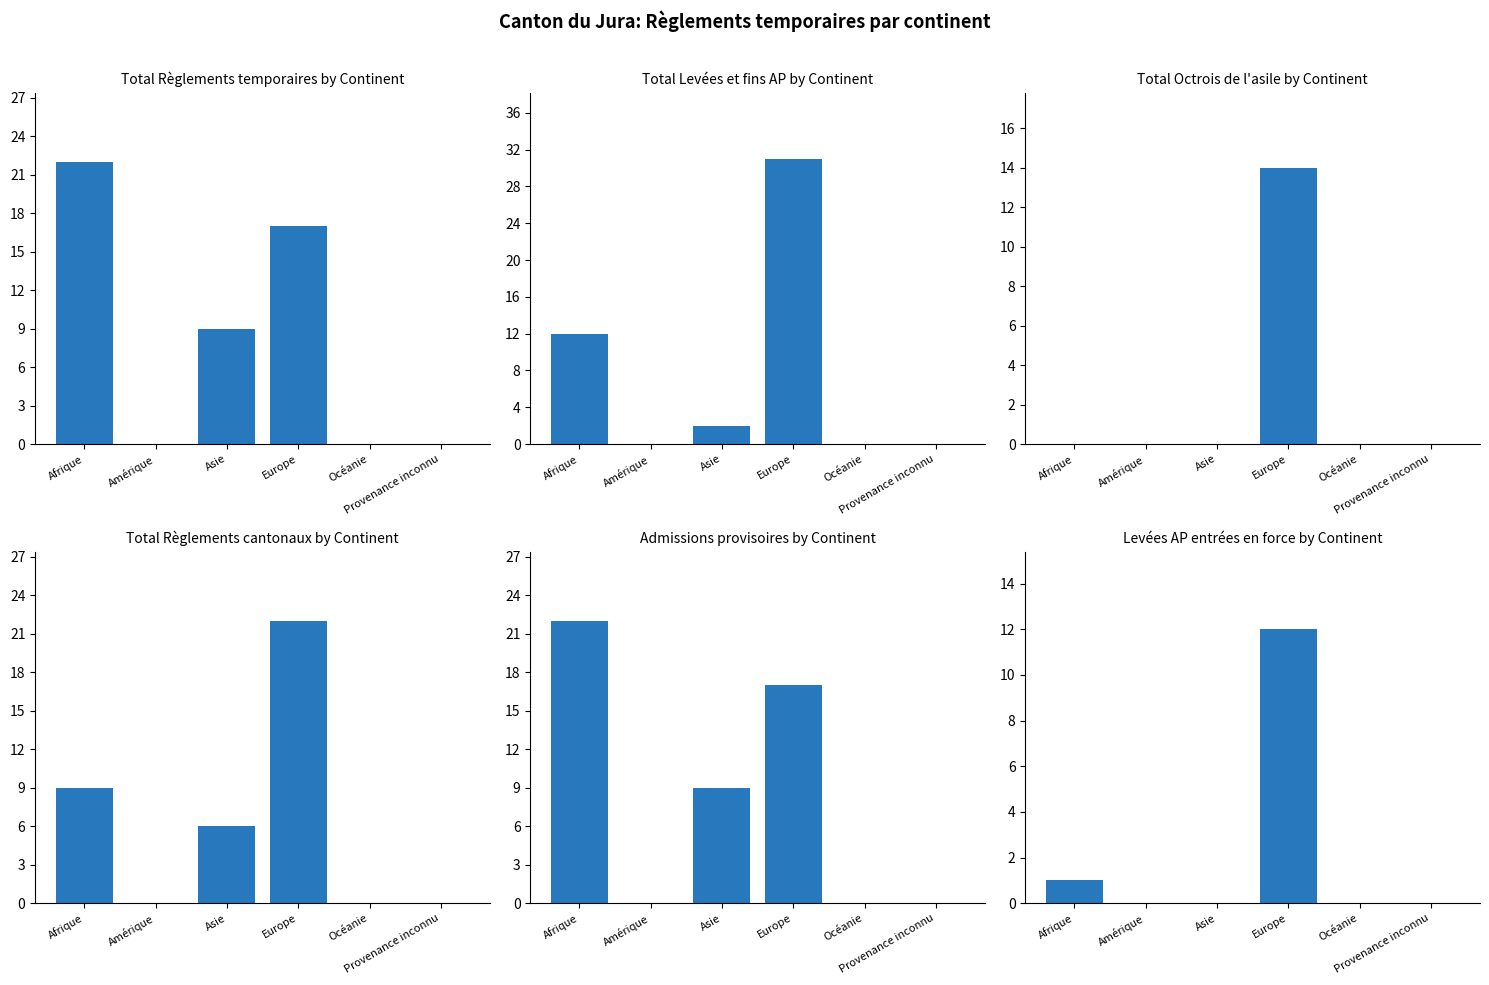

Which series has the widest spread of values?

Total (Levées et fins AP)